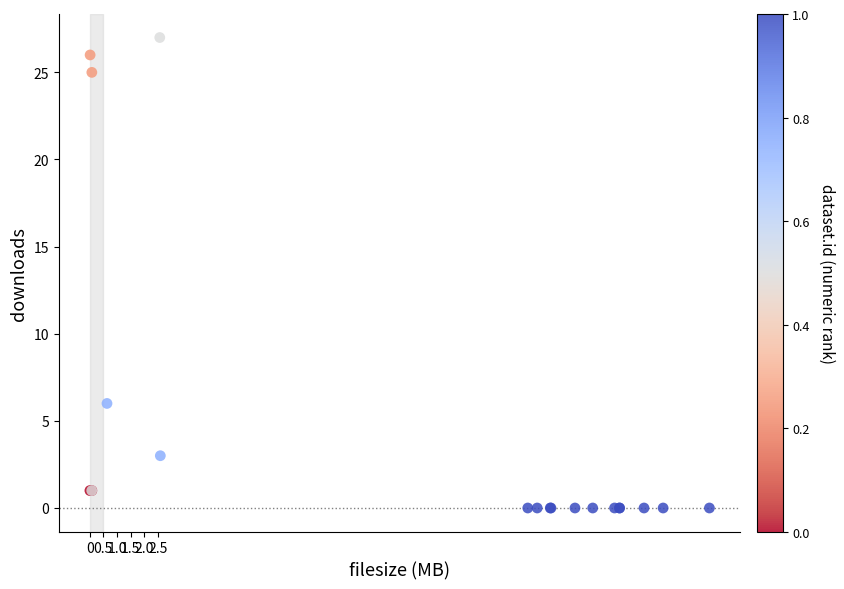

What Y value in the scatter plot is closest to 13?

6